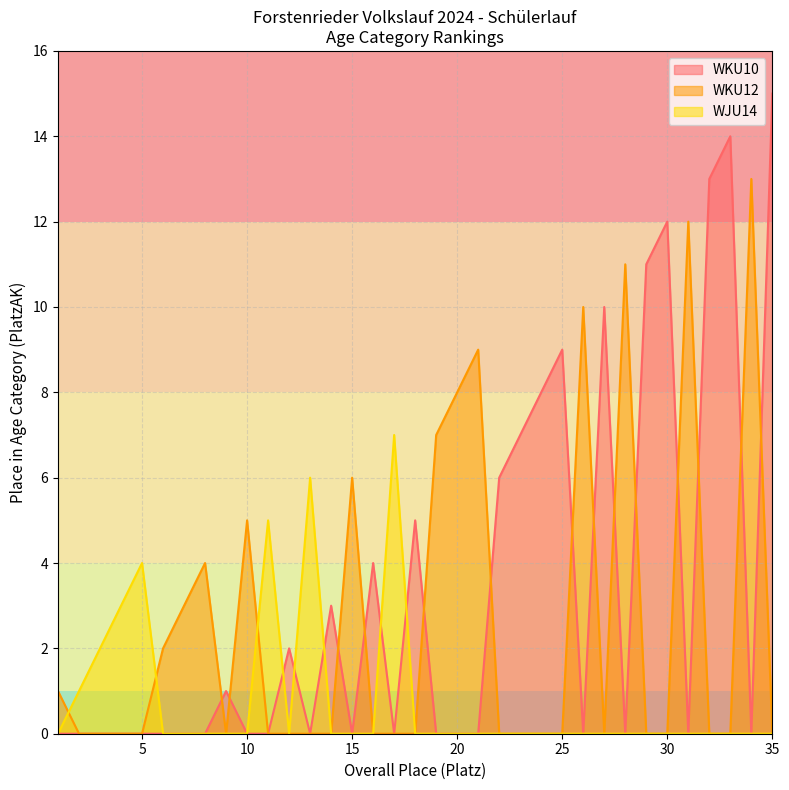

At how many categories does at least one series exceed 0?

35